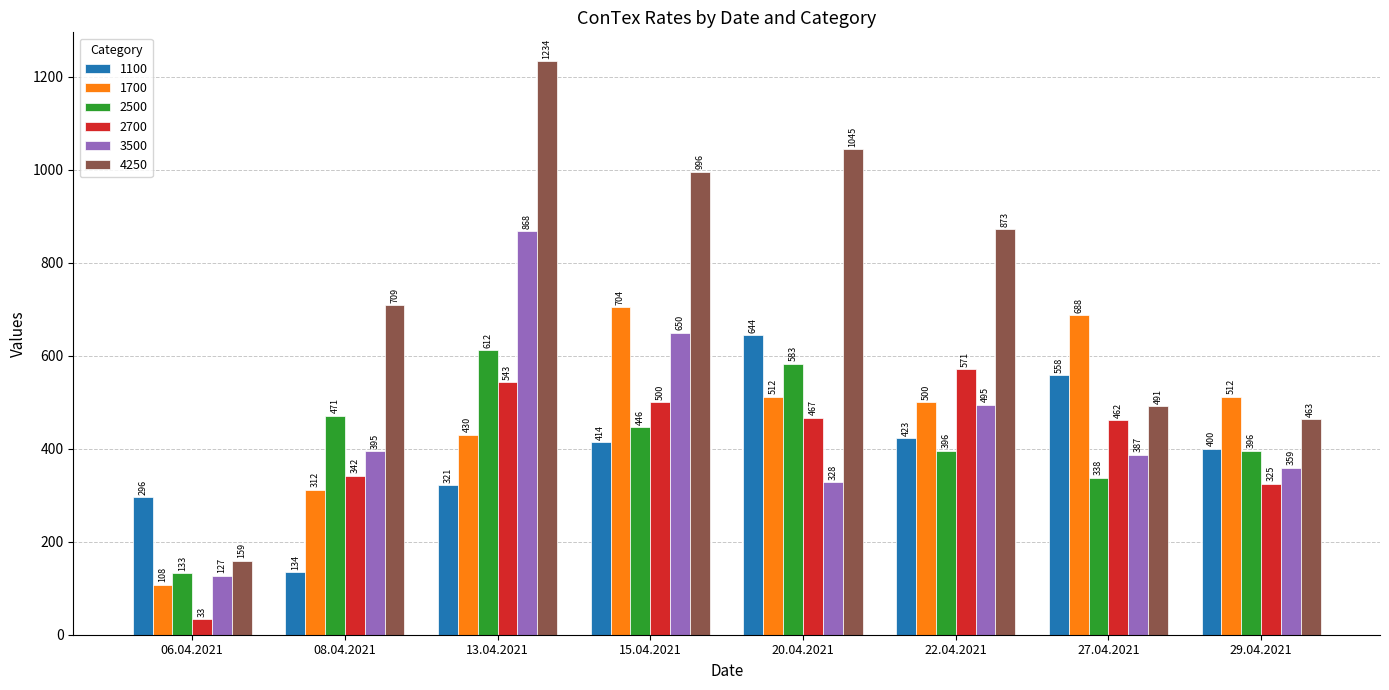

The value of 2700 at 20.04.2021 is 467. True or false?

True